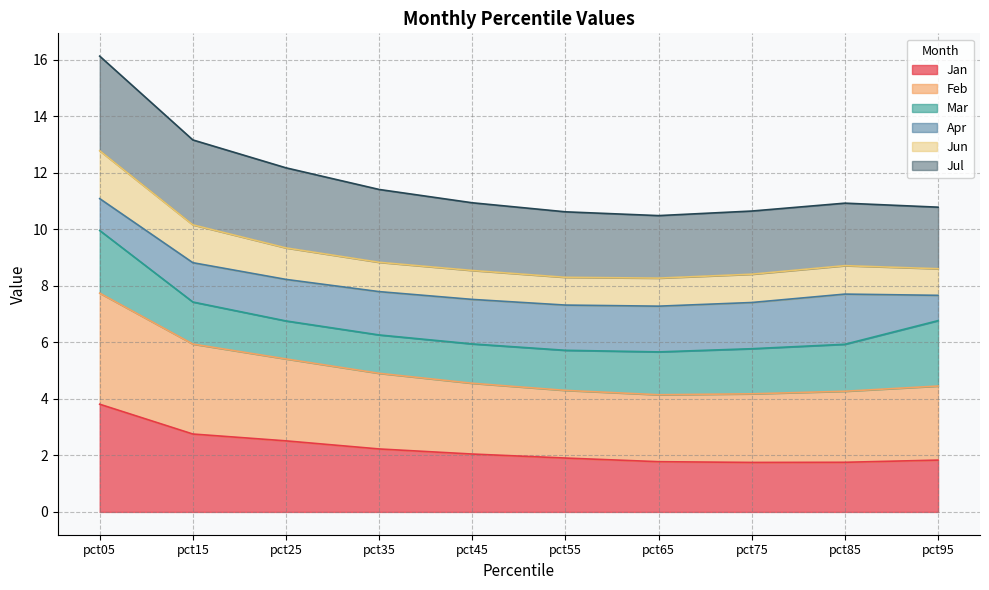

How many lines are shown in the chart?

6